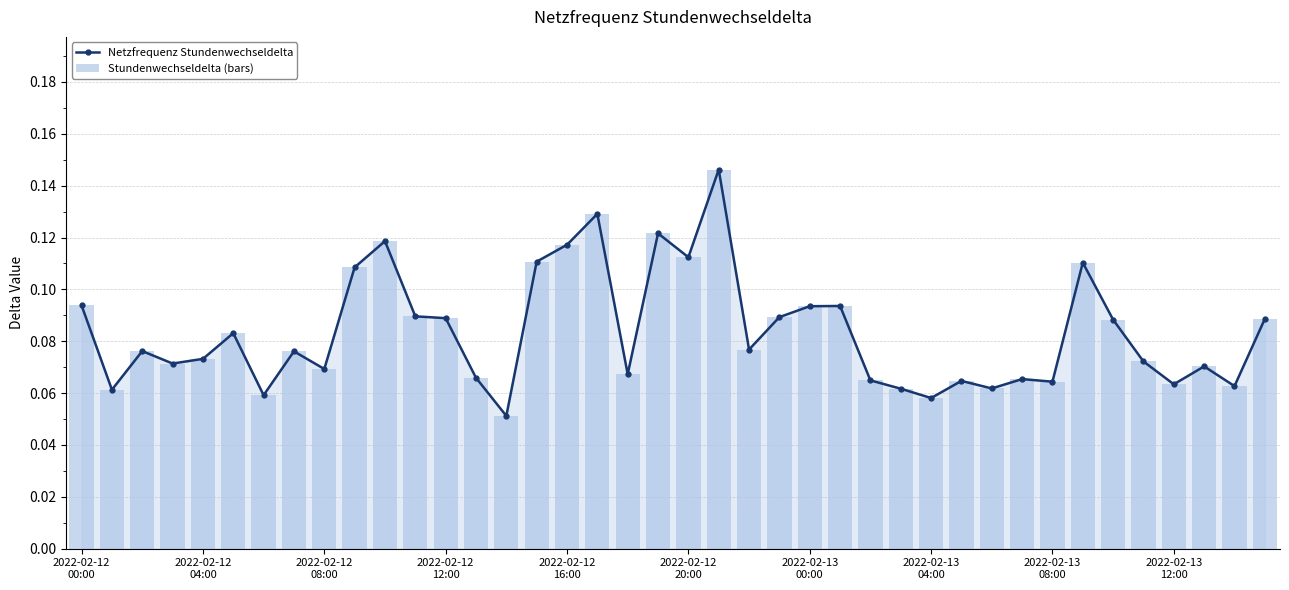

What is the label of the 35th bar from the left?

34